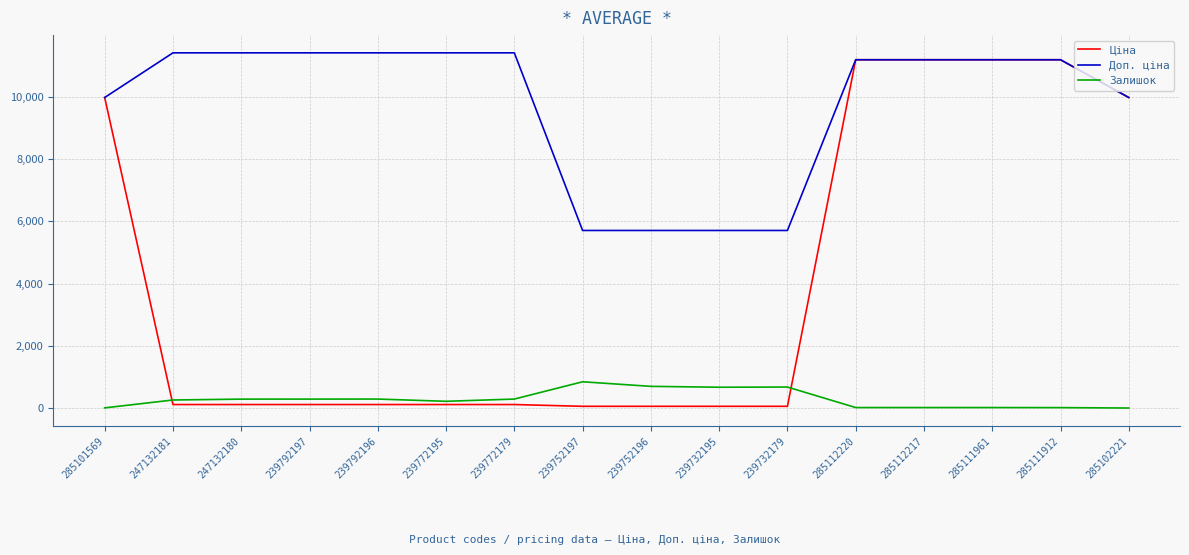

Where does the Ціна series first go above 114?

285101569